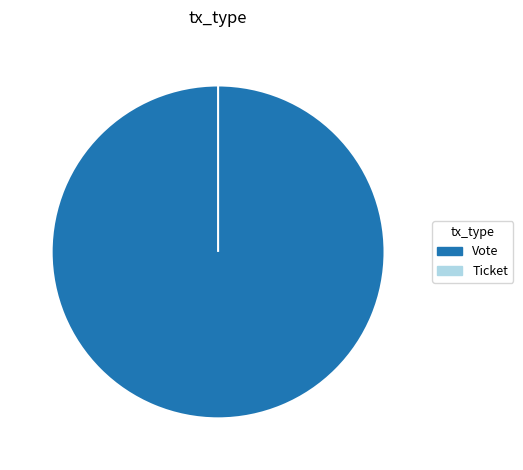

What is the change in value from Vote to Ticket?

-1